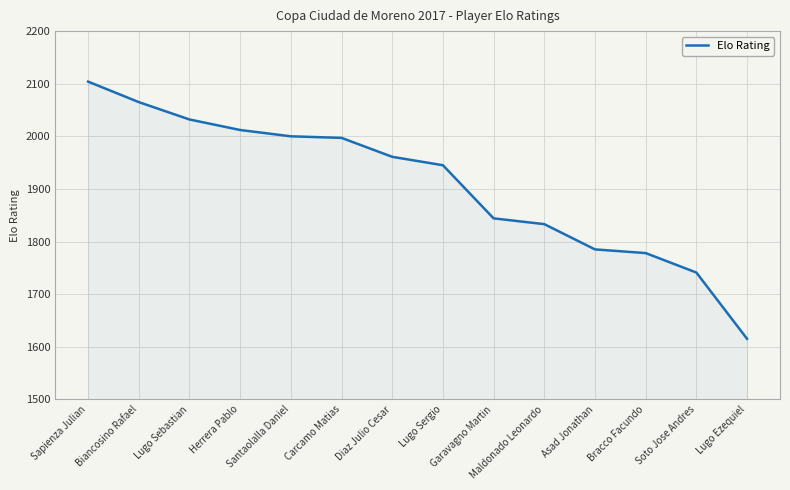

What is the average value?

1908